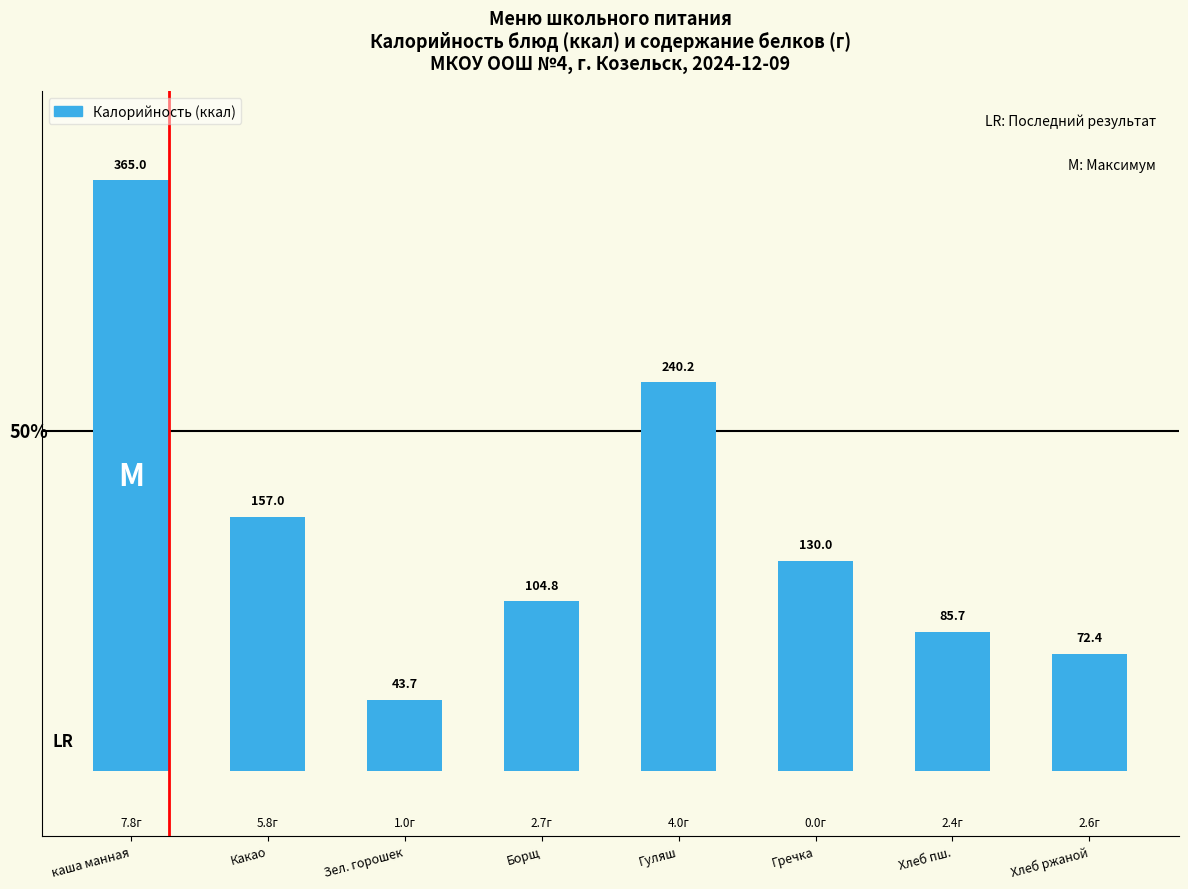

What position from the right is каша манная?

8